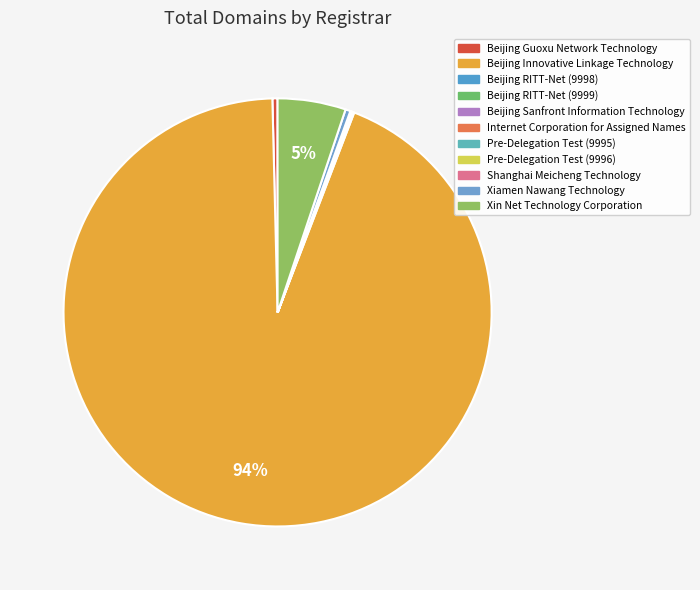

Which category has the smallest portion of the pie?

Internet Corporation for Assigned Names